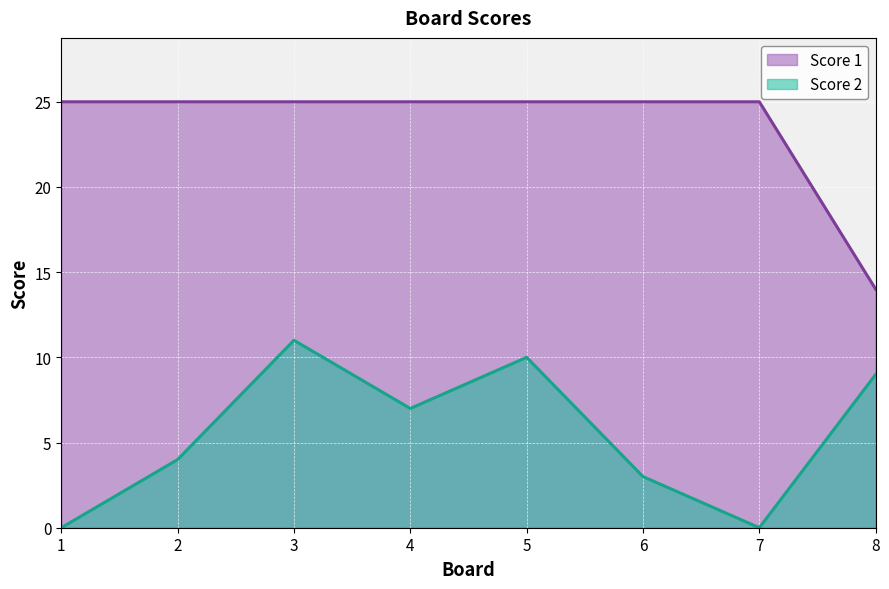

What is the value of the Score 2 point at the 6th from the left?

3